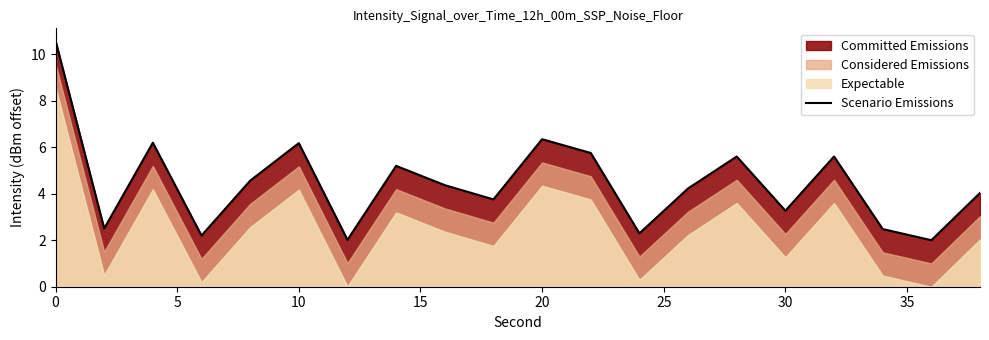

What is the minimum value shown in the chart?

2.0